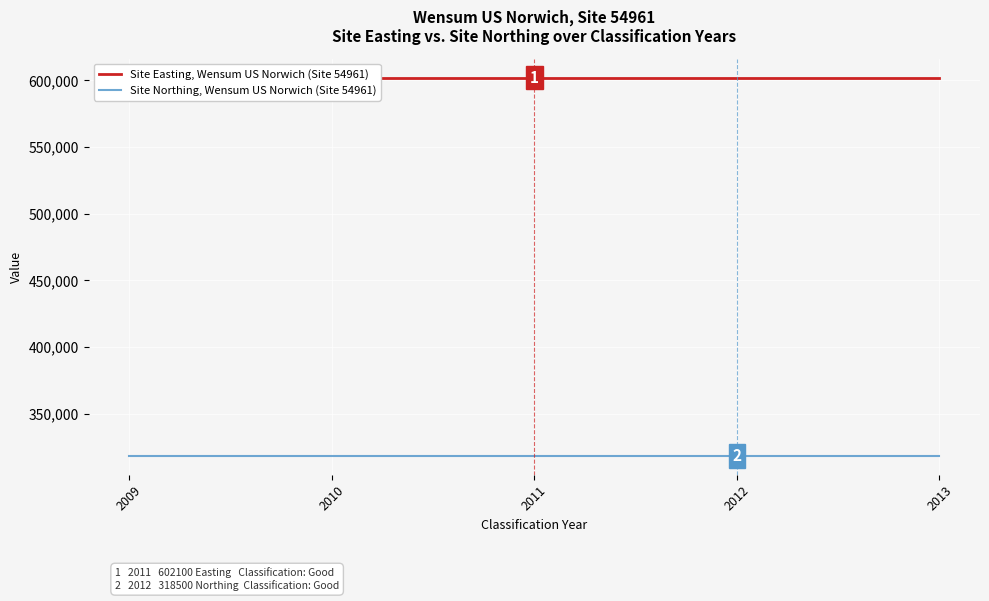

What is the total value across all series at 2010?

920600